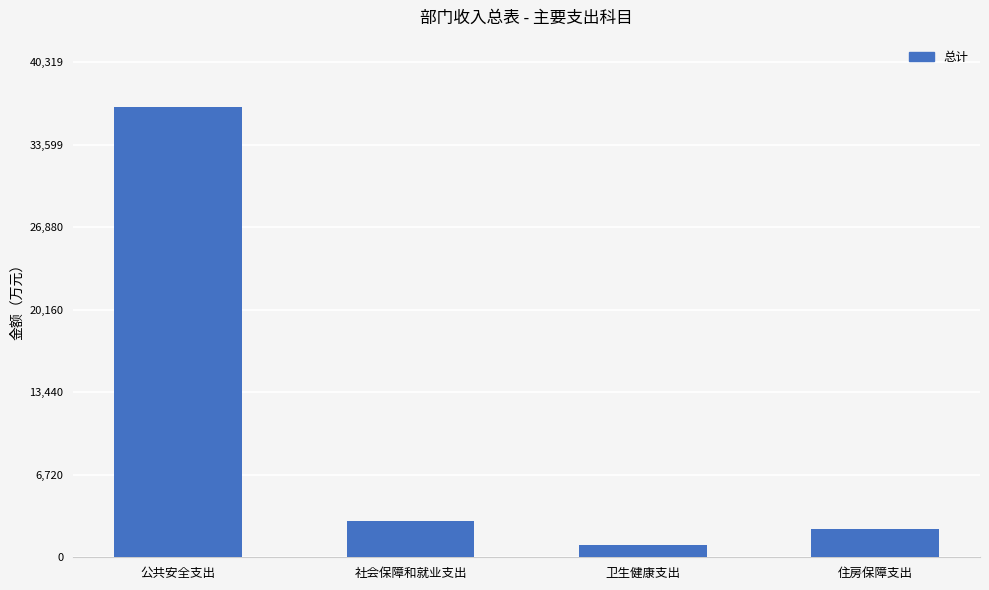

Are the bars grouped side by side (vs. stacked)?

No